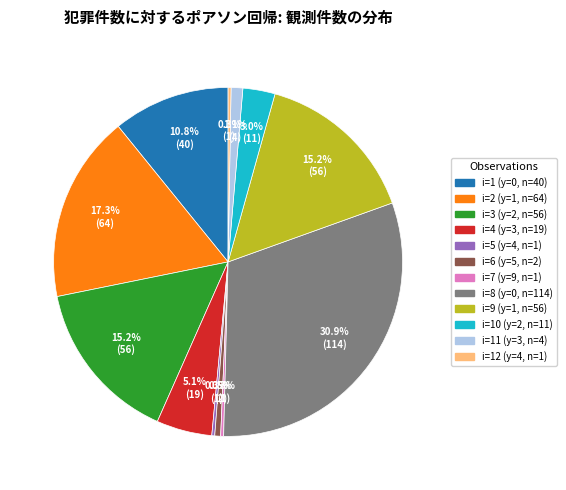

Does any single category account for the majority?

No